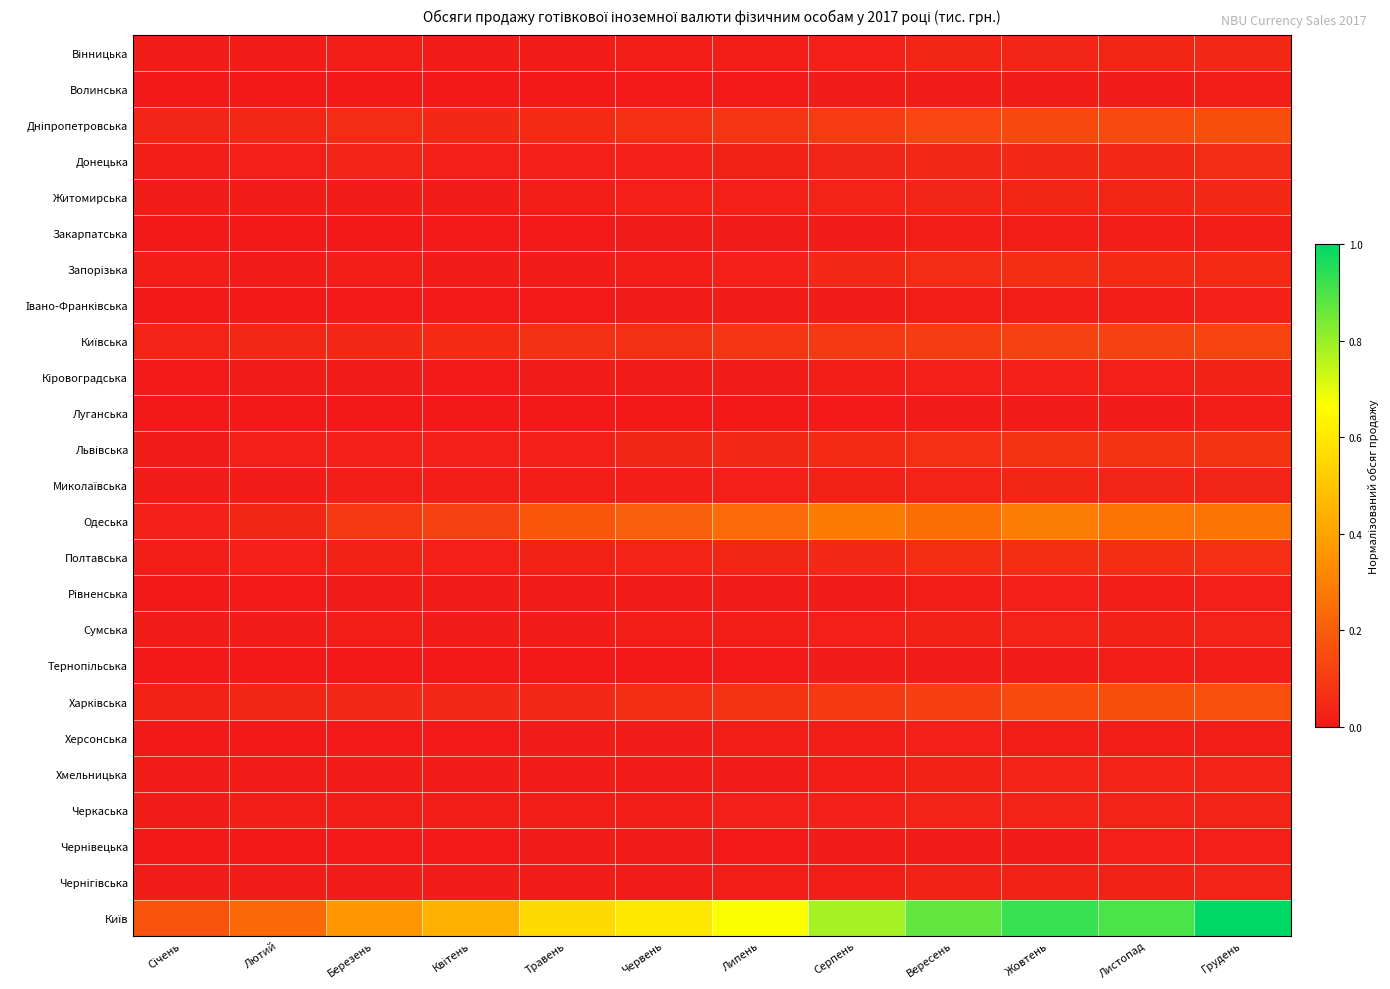

Rank the series by their maximum value, from lowest to highest.

Волинська, Луганська, Тернопільська, Закарпатська, Херсонська, Чернівецька, Рівненська, Івано-Франківська, Кіровоградська, Чернігівська, Сумська, Хмельницька, Черкаська, Миколаївська, Вінницька, Житомирська, Донецька, Запорізька, Полтавська, Львівська, Київська, Дніпропетровська, Харківська, Одеська, Київ